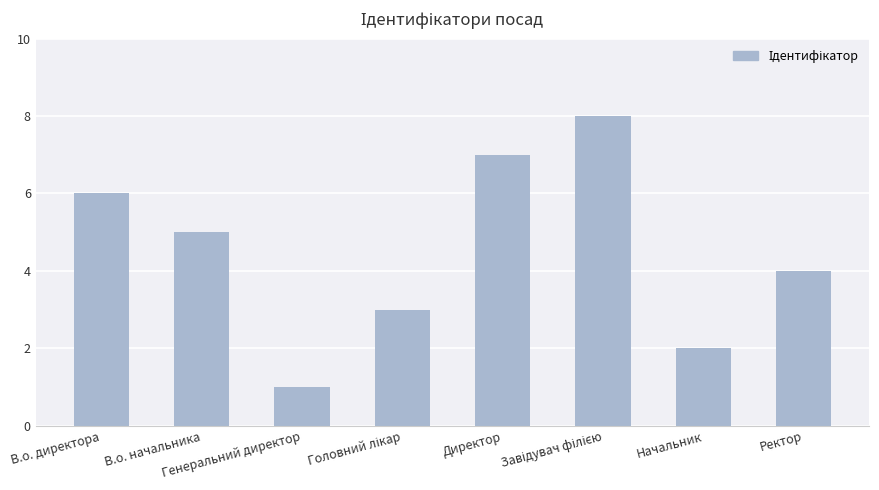

Which has a higher value, В.о. директора or В.о. начальника?

В.о. директора